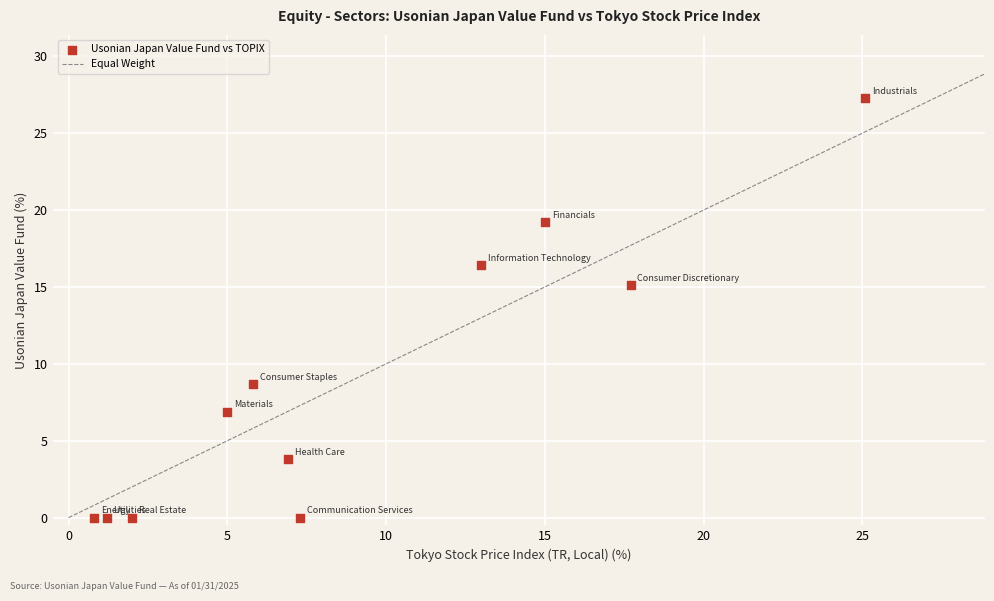

What Y value in the scatter plot is closest to 13?

15.1